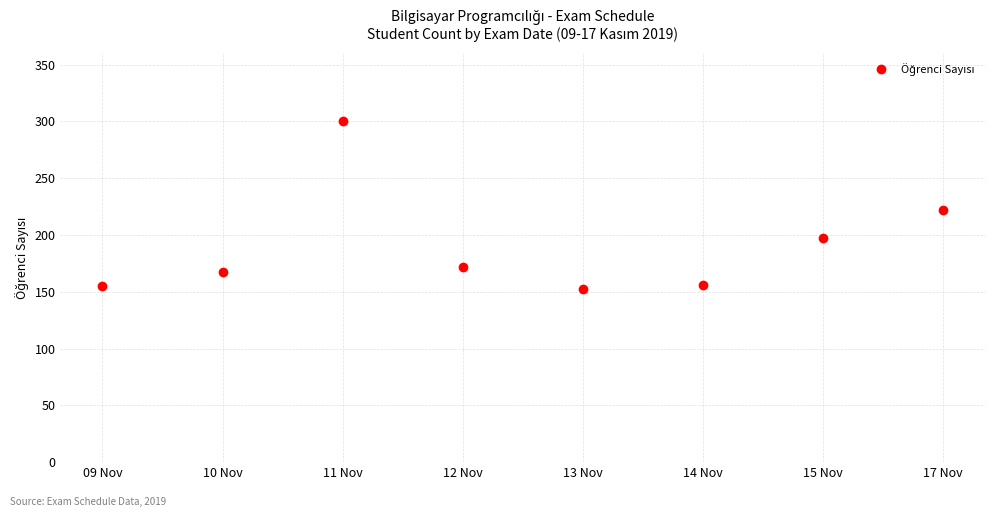

At which label does the data first exceed 172?

11 Nov